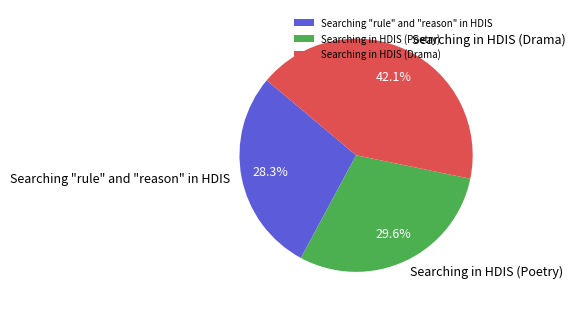

To the nearest percent, what portion does Searching "rule" and "reason" in HDIS represent?

28%